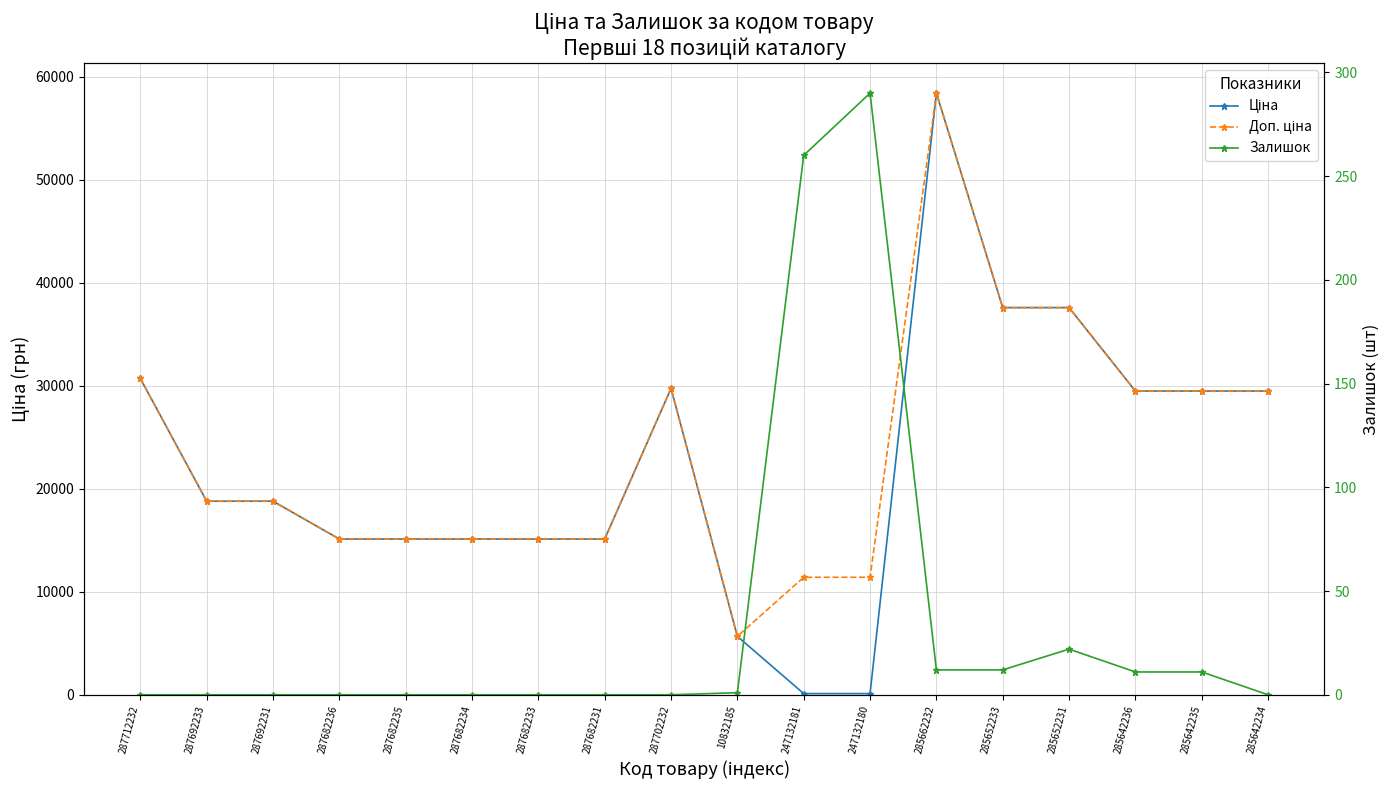

Which series has the widest spread of values?

Ціна